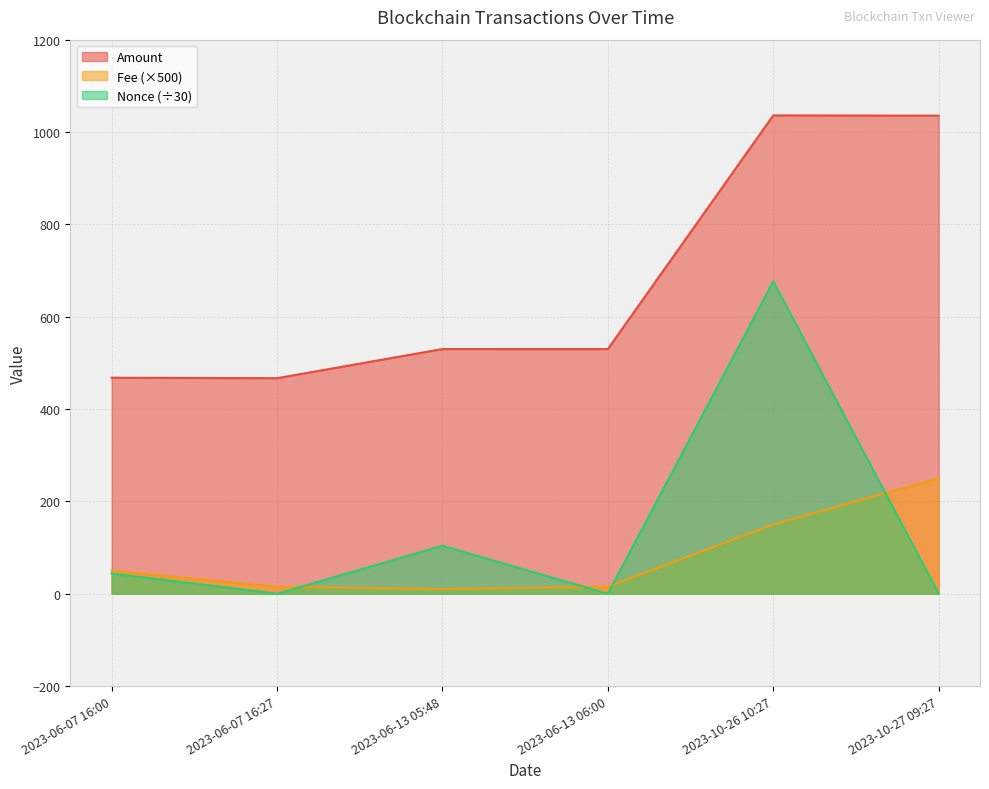

What is the sum of all Amount values?

4065.7